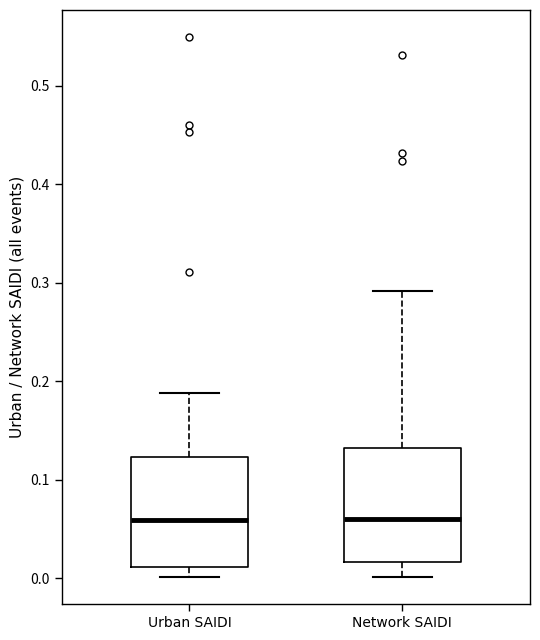

Reading left to right, read every box against the y-axis: the position of its median line, the range the box covers, and the ends of its whiskers. The values are not printed on the chart, so give them approximately, as read against the axis.

Urban SAIDI: median 0.06, box 0.01 to 0.12, whiskers 0.00 to 0.19
Network SAIDI: median 0.06, box 0.02 to 0.13, whiskers 0.00 to 0.29